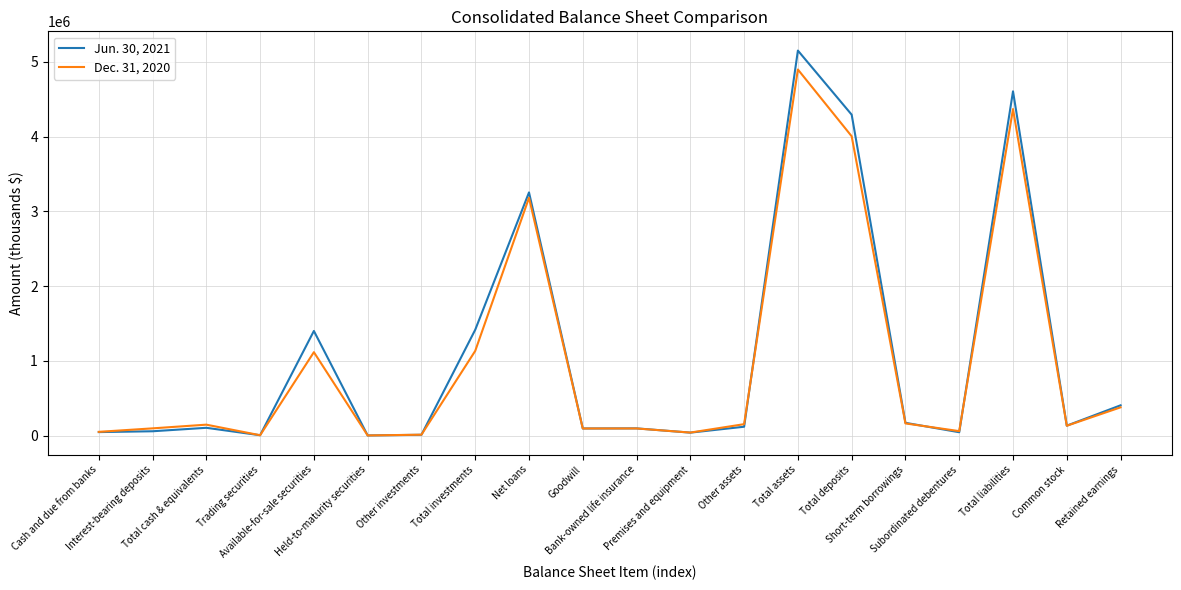

What are all the series names shown in the legend?

Jun. 30, 2021, Dec. 31, 2020